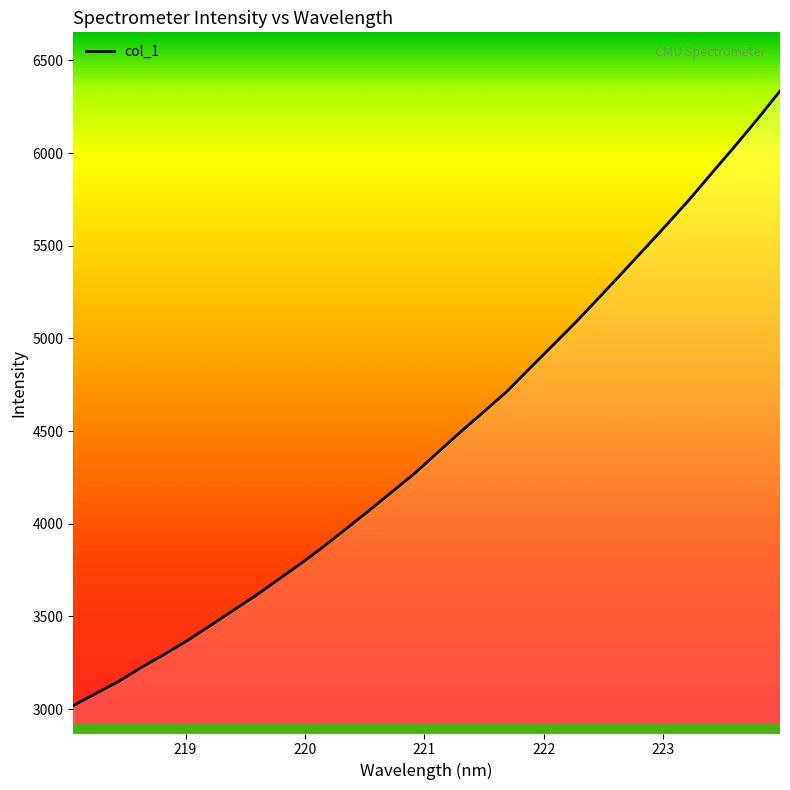

How many categories are shown in the chart?

32